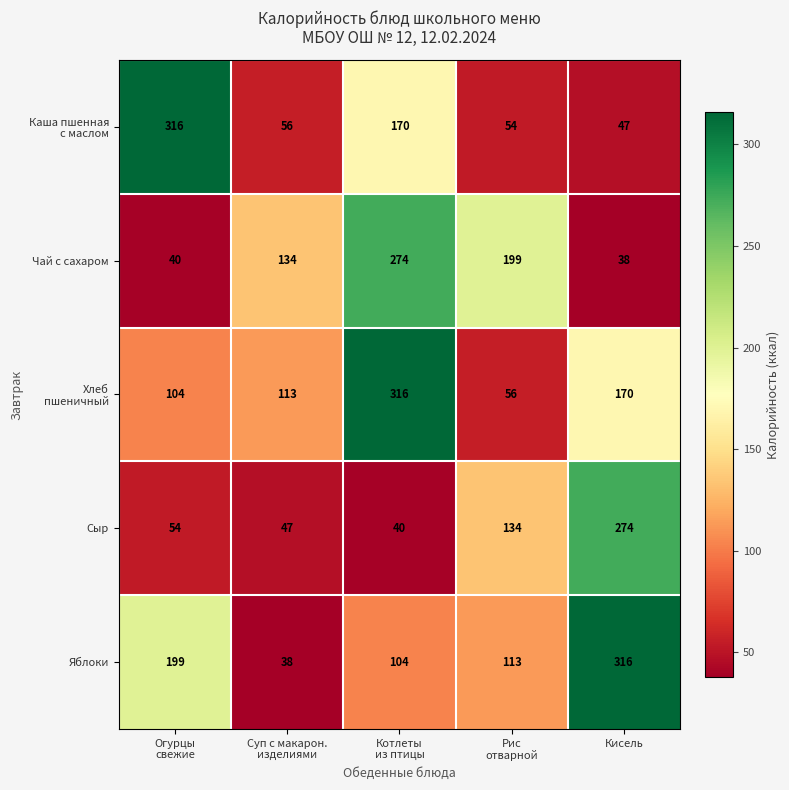

What is the difference between the maximum and second lowest values in the Сыр series?

227